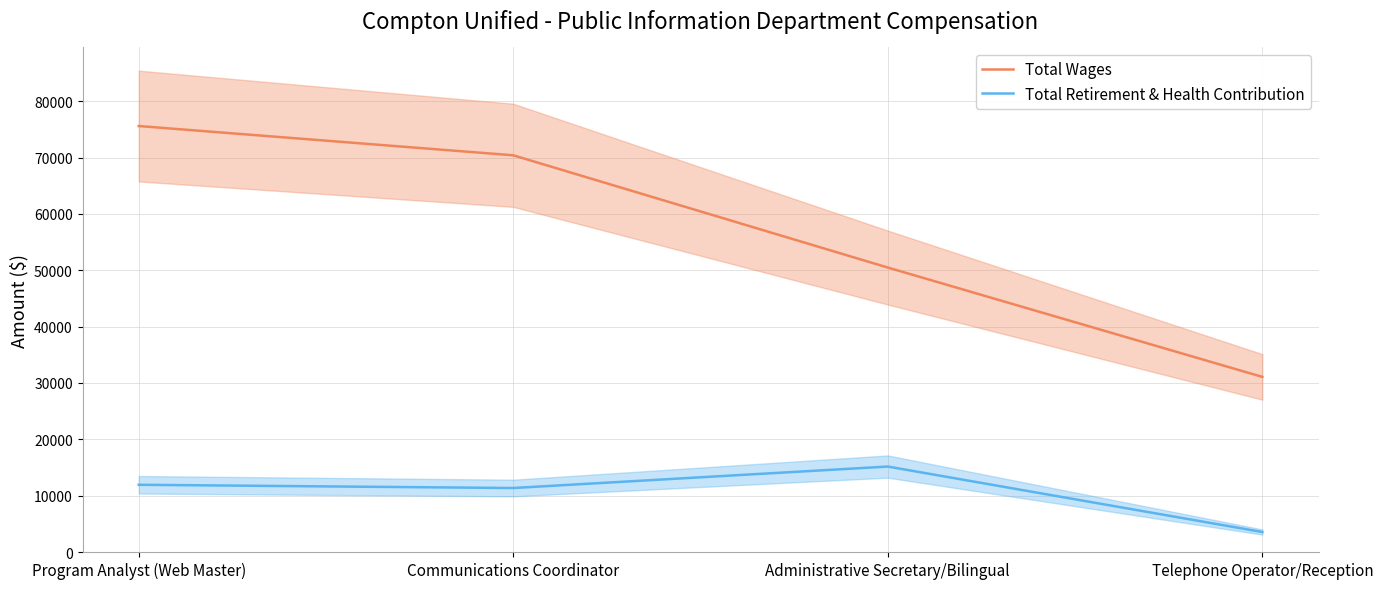

True or false: Total Retirement & Health Contribution has a value of 11939 at Program Analyst (Web Master).

True